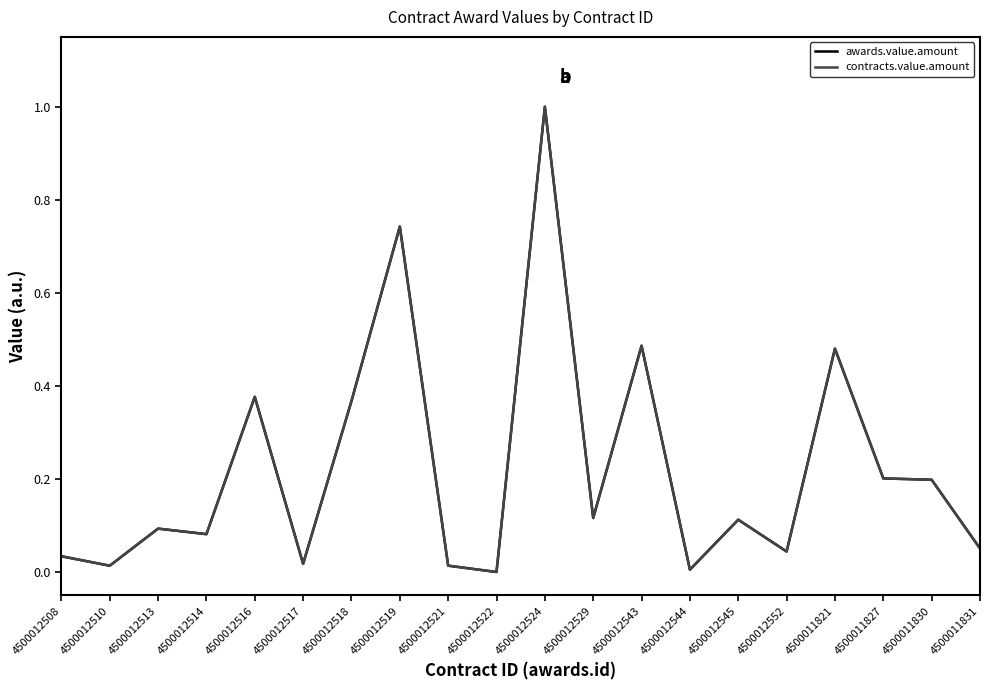

List the series in order of their peak value, highest first.

awards.value.amount, contracts.value.amount